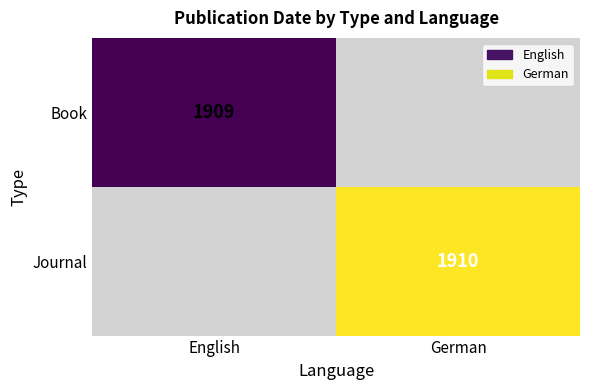

The value of Book at English is 1909. True or false?

True